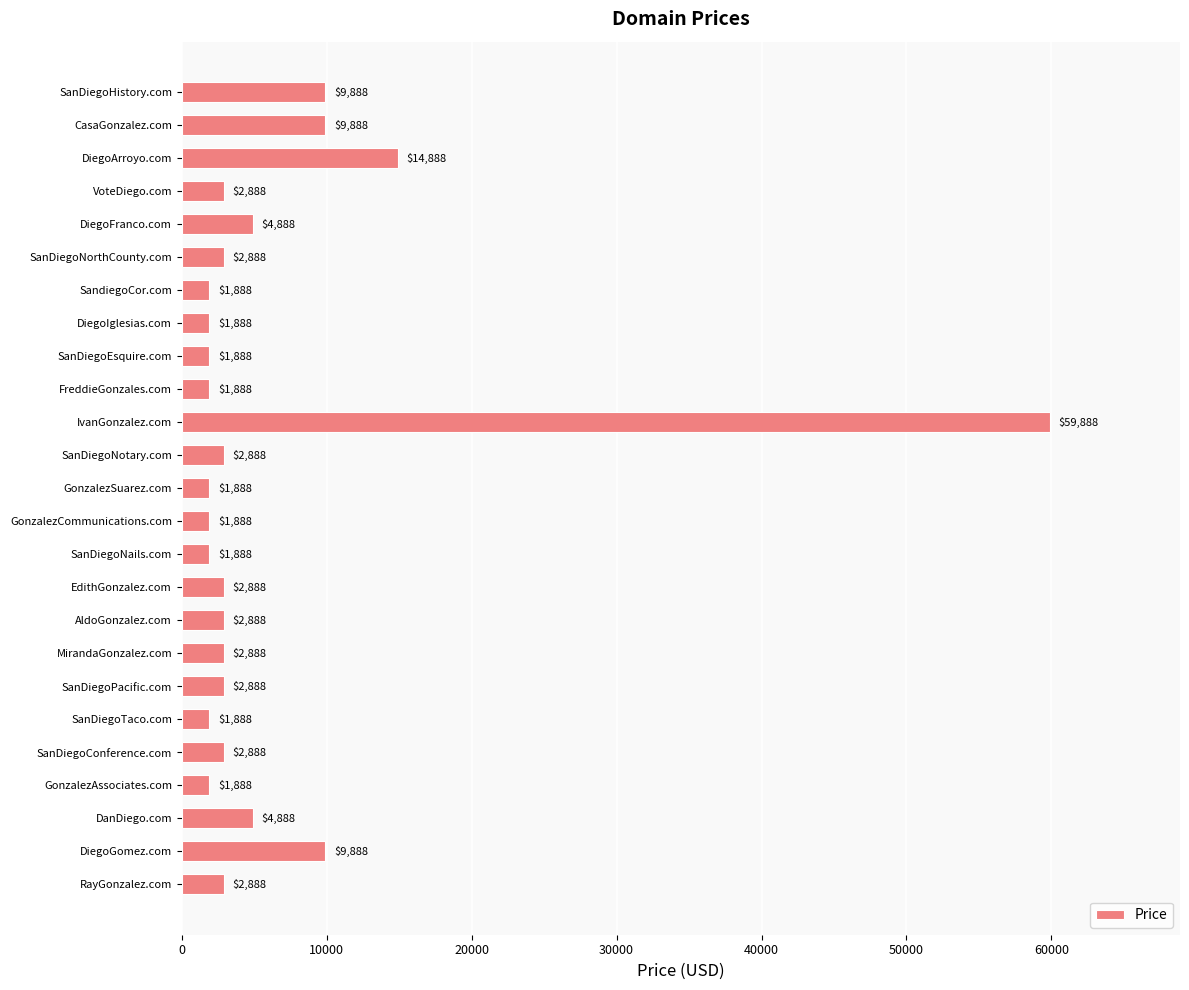

Which label corresponds to the largest value in the chart?

IvanGonzalez.com